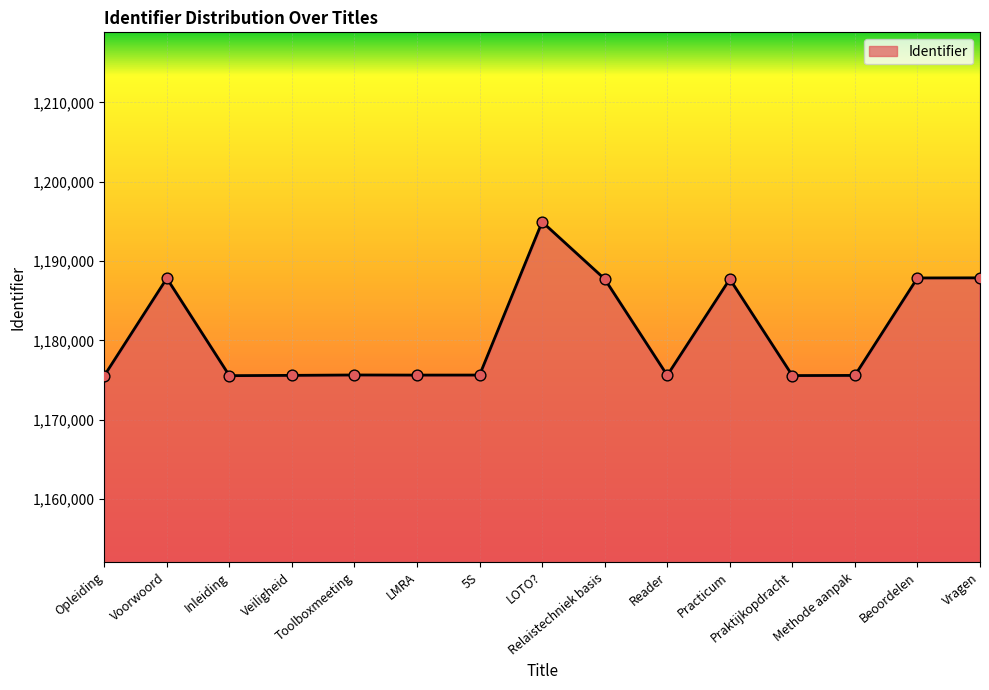

What is the change in value from Voorwoord to Toolboxmeeting?

-12187